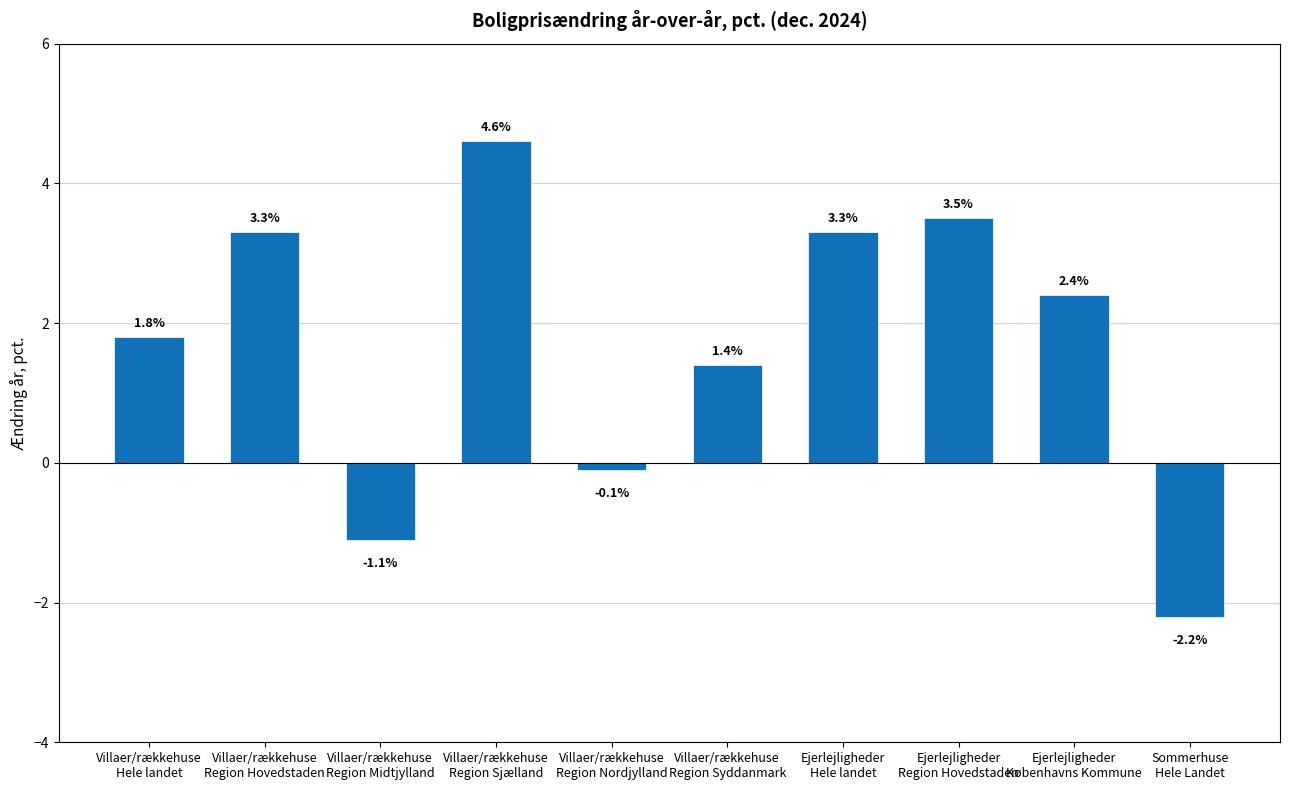

How many data points are above 2?

5